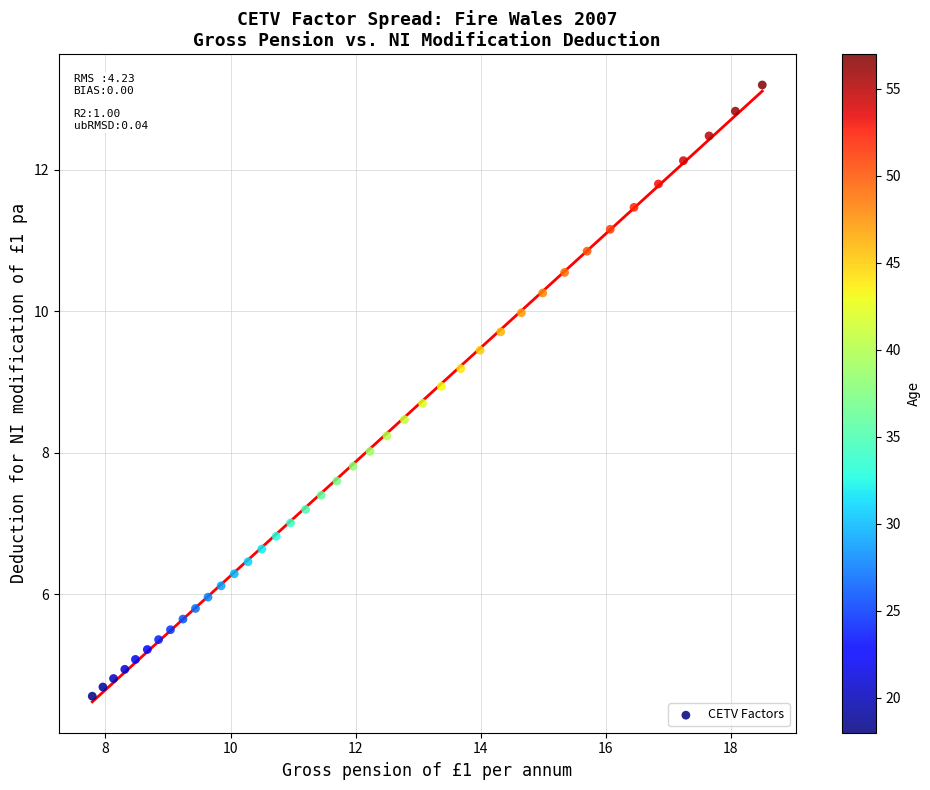

What is the range of X values (max minus min)?

10.7